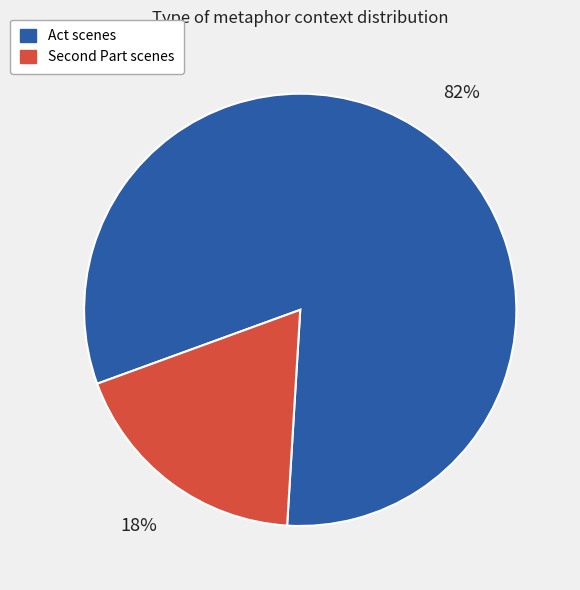

To the nearest percent, what is the average slice percentage?

50%